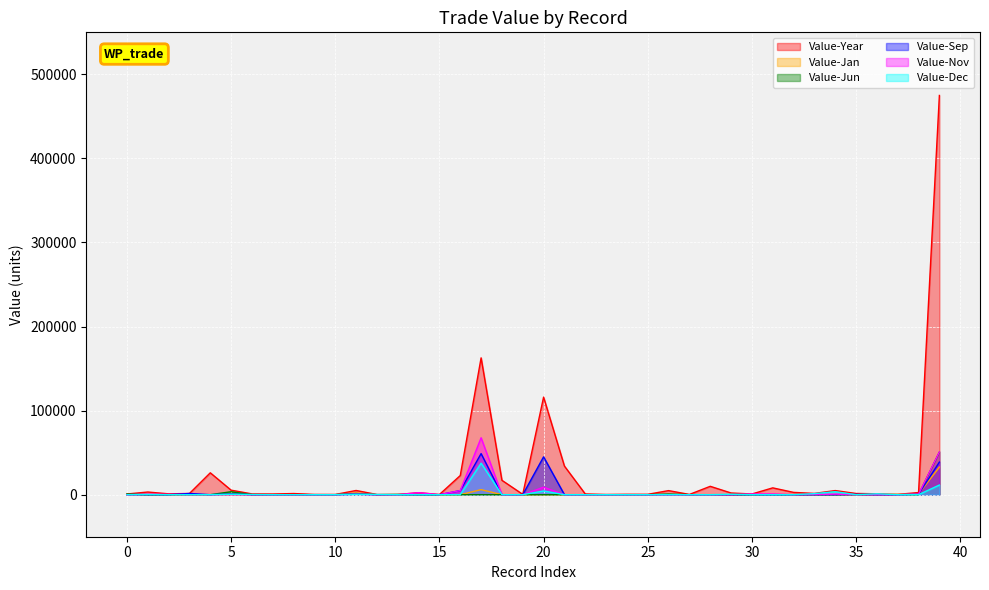

Which category has the highest value in the Value-Jan series?

39